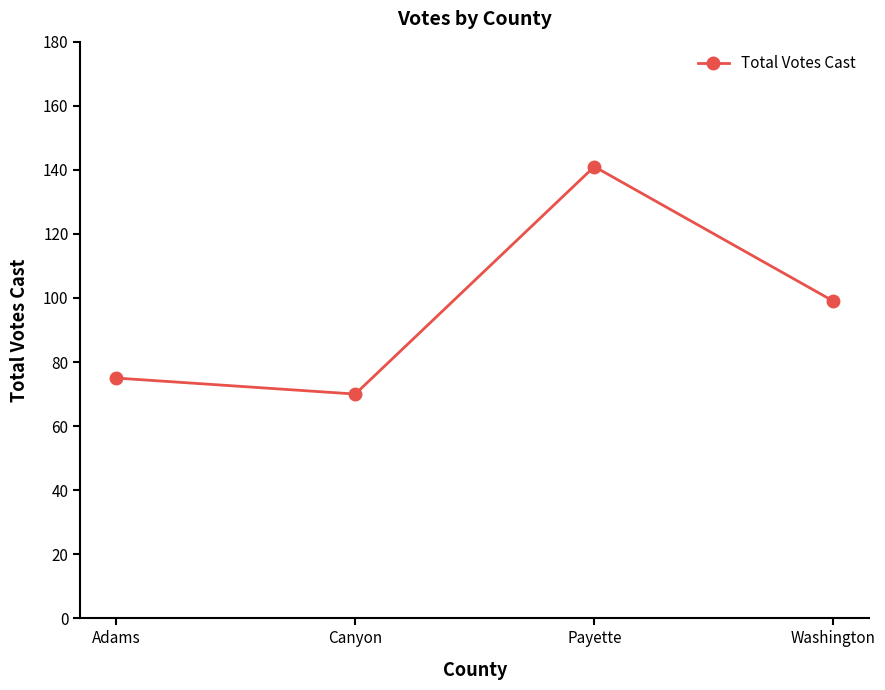

Is this an area chart (filled region under the line)?

No